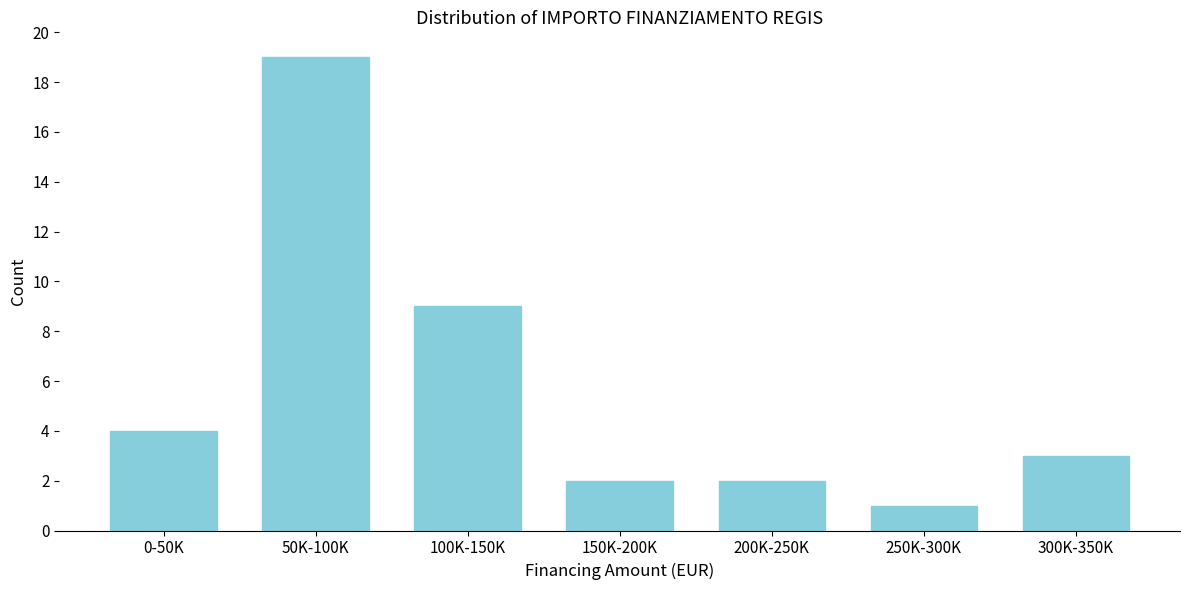

Reading left to right, extract all data points from this chart.

0-50K=4	50K-100K=19	100K-150K=9	150K-200K=2	200K-250K=2	250K-300K=1	300K-350K=3